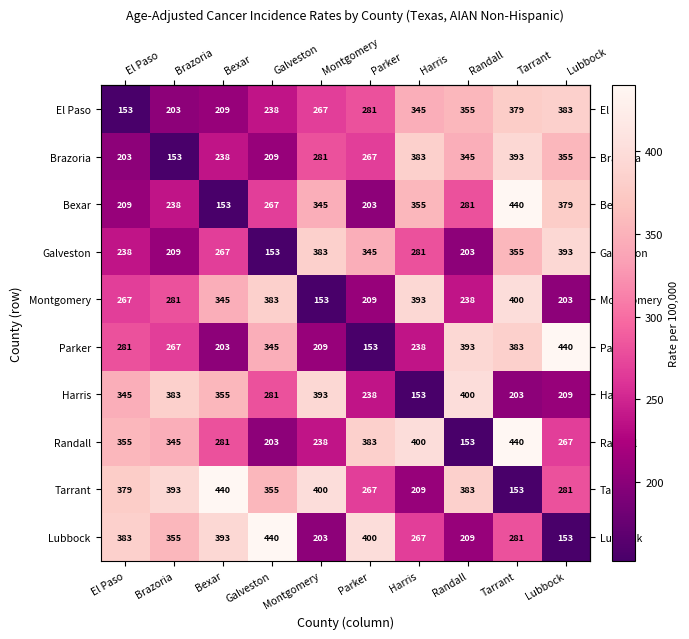

Is it true that El Paso equals 108 at Galveston?

False